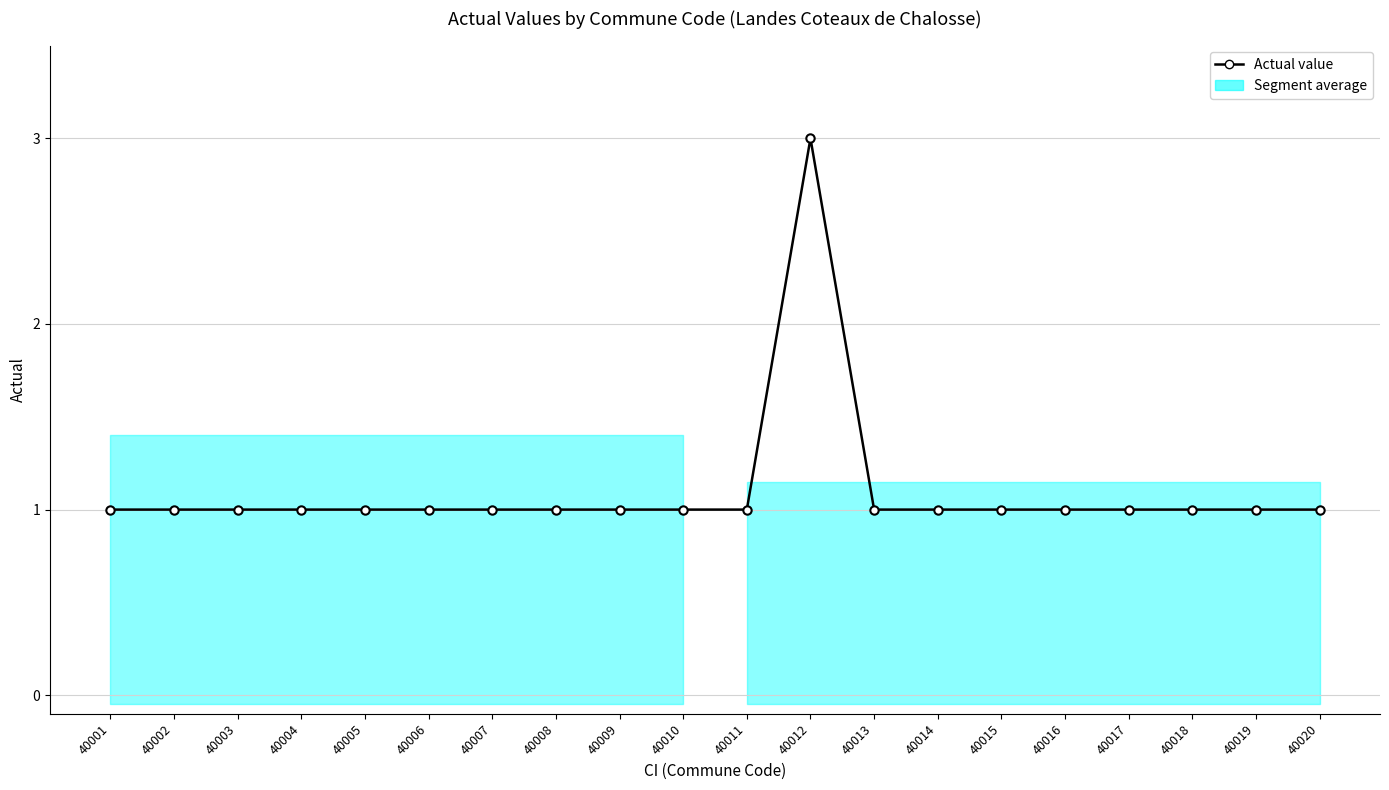

Count the number of categories in the chart.

20